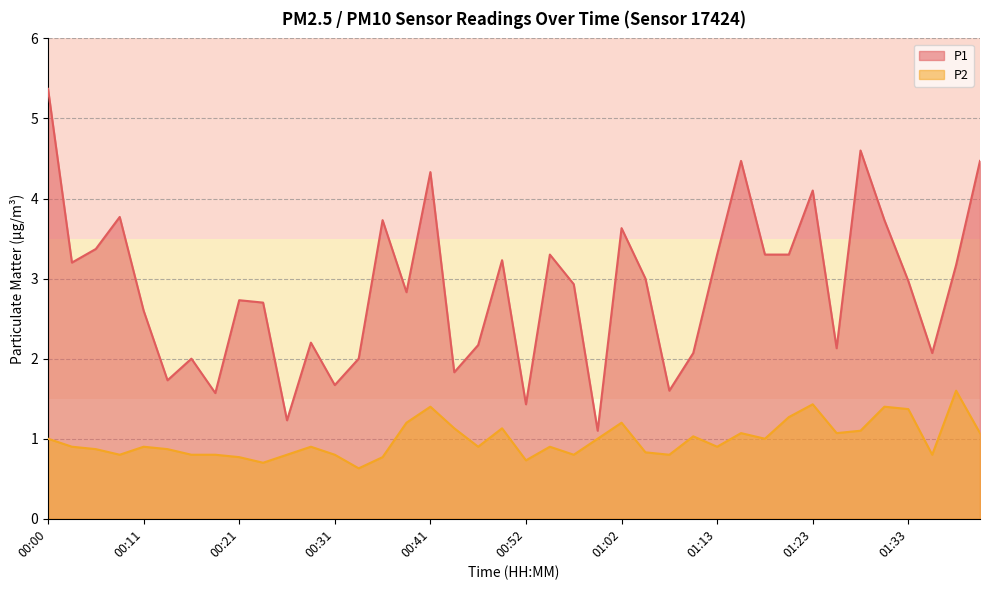

What are all the series names shown in the legend?

P1, P2